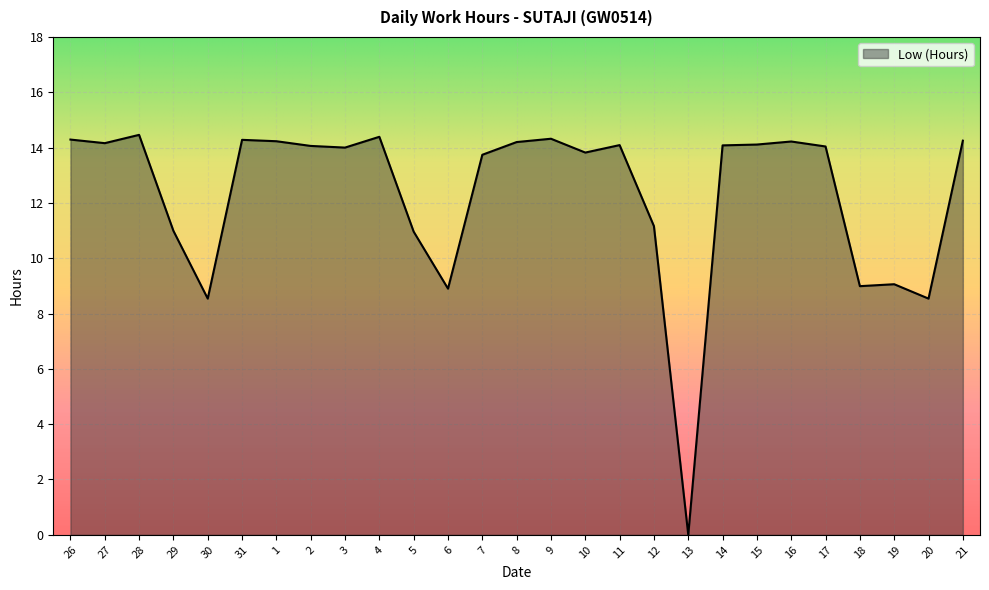

What is the maximum value shown in the chart?

14.5